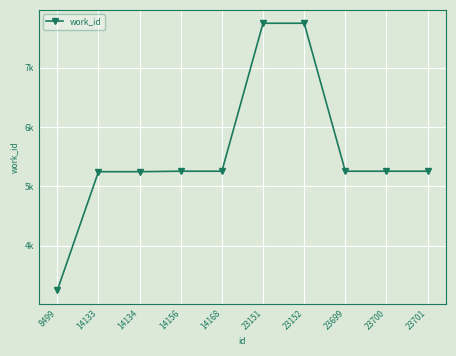

List the labels in order of value, smallest first.

8499, 14133, 14134, 14156, 14168, 23699, 23700, 23701, 23151, 23152